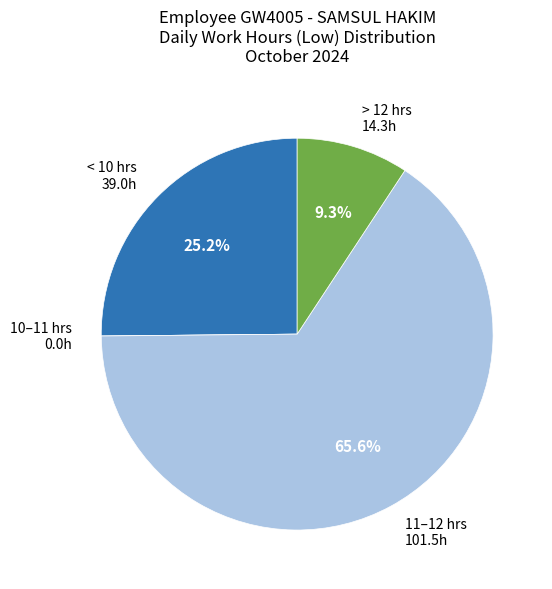

Does any single category account for the majority?

Yes